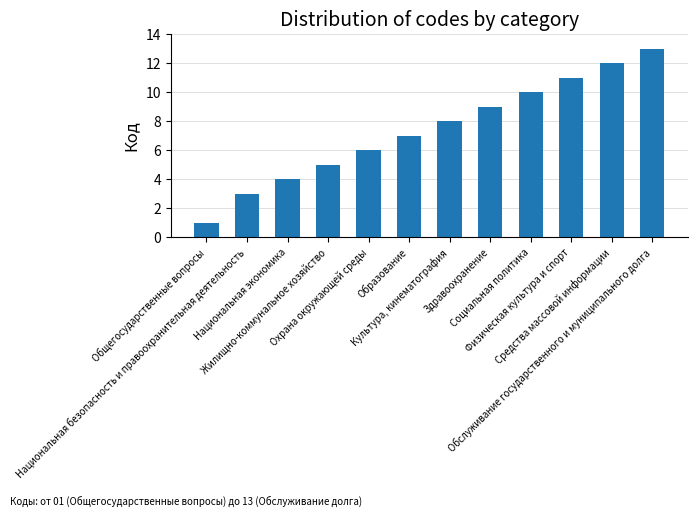

What is the change in value from Охрана окружающей среды to Средства массовой информации?

+6